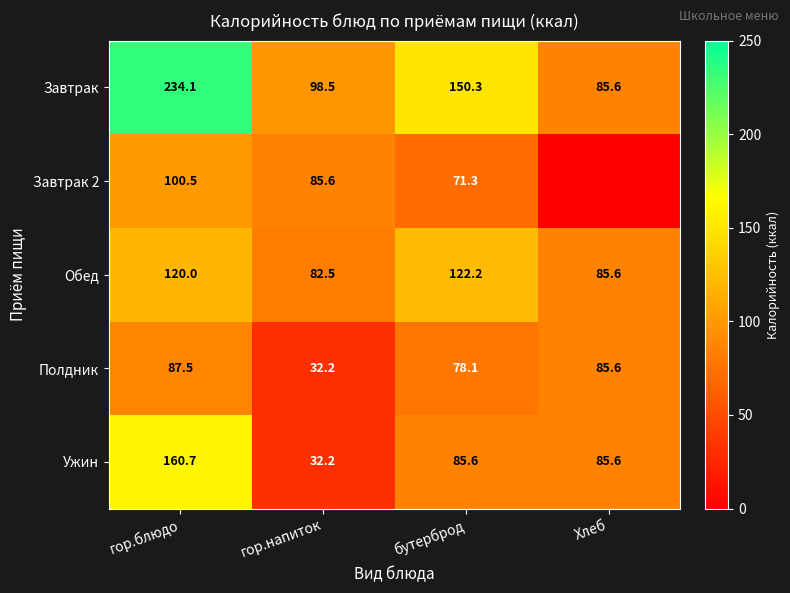

The value of Завтрак 2 at бутерброд is 126.0. True or false?

False